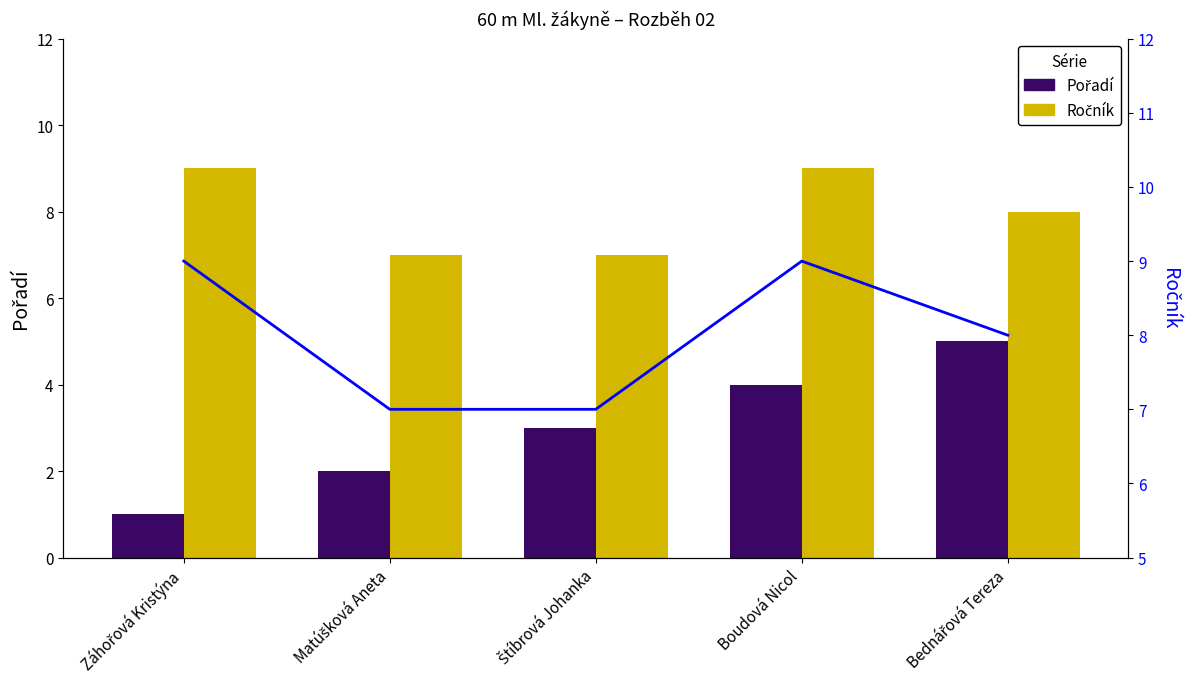

At Boudová Nicol, list the series in order from smallest to largest.

Pořadí, Ročník